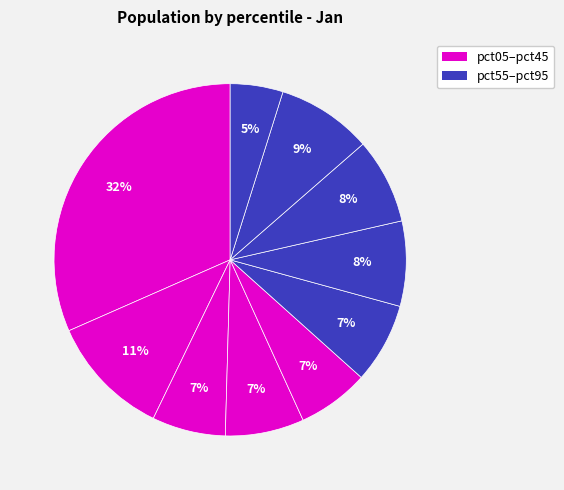

Rank the categories by value from lowest to highest.

pct95, pct45, pct25, pct35, pct55, pct65, pct75, pct85, pct15, pct05